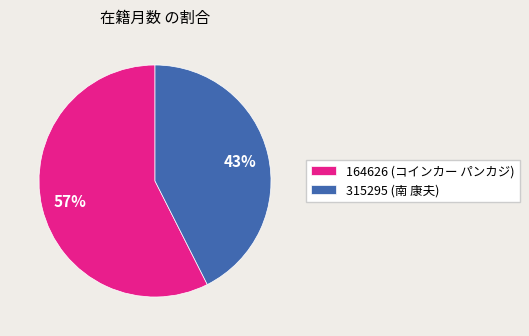

What percentage is the 315295 (南 康夫) slice, to the nearest percent?

43%